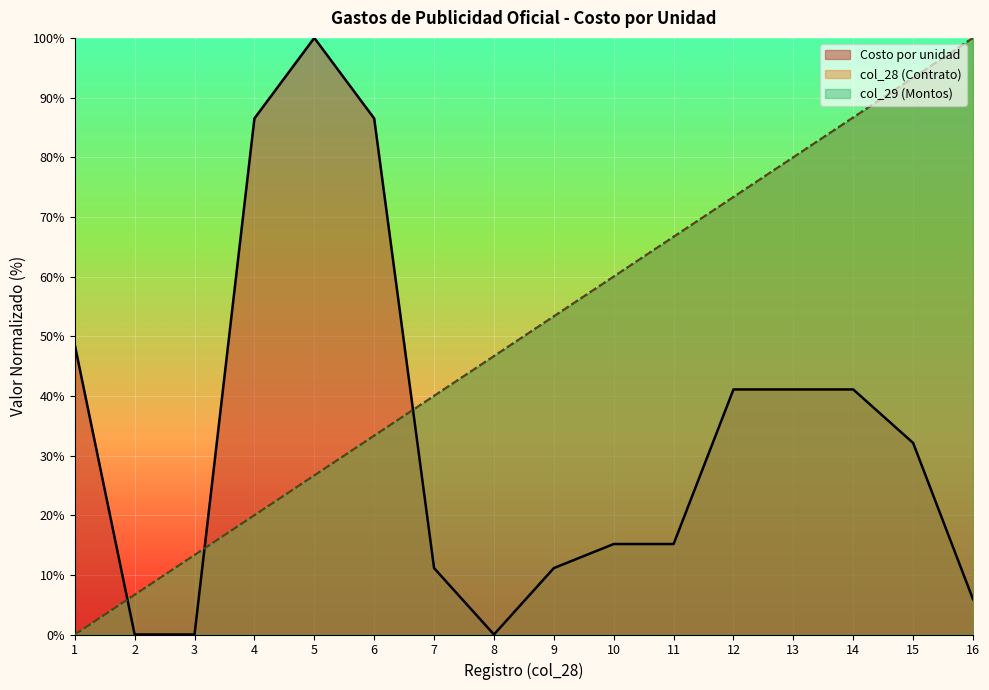

List the labels in order of Costo por unidad value, largest first.

5, 4, 6, 1, 12, 13, 14, 15, 10, 11, 7, 9, 16, 2, 3, 8